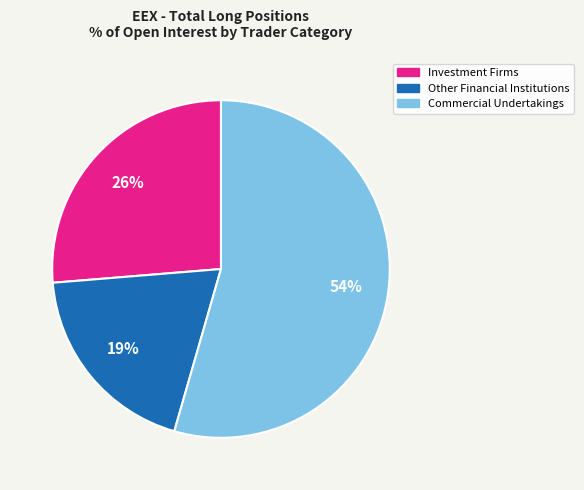

To the nearest percent, what is the average slice percentage?

33%